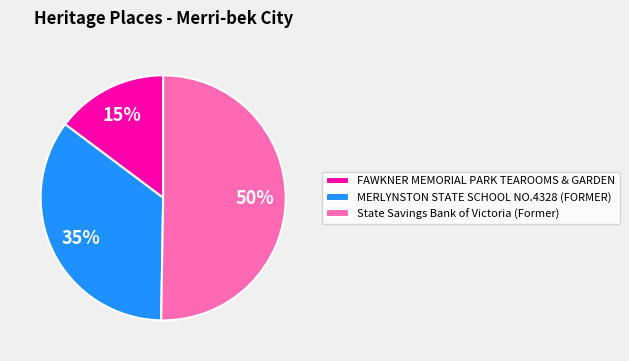

Which category has the smallest portion of the pie?

FAWKNER MEMORIAL PARK TEAROOMS & GARDEN